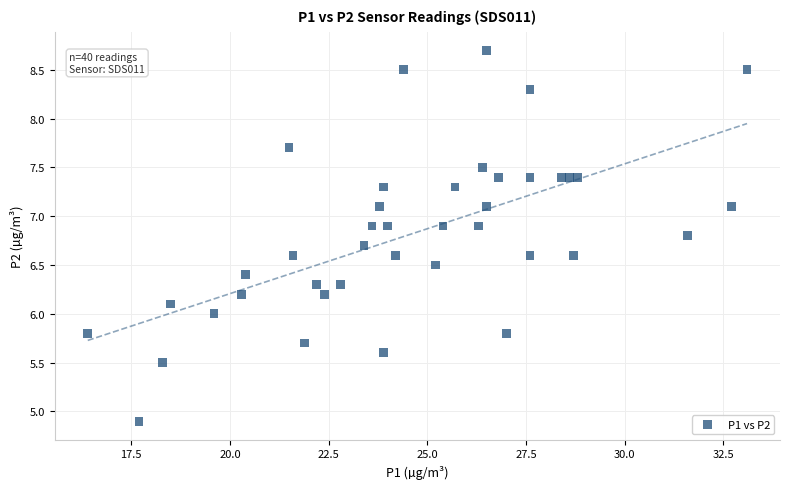

What is the range of X values (max minus min)?

16.7